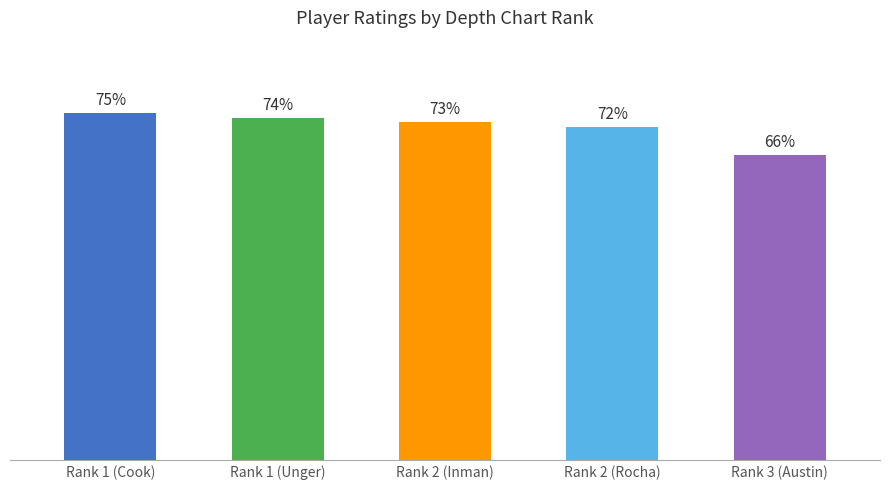

Where is the data nearest to the value 70?

Rank 2 (Rocha)